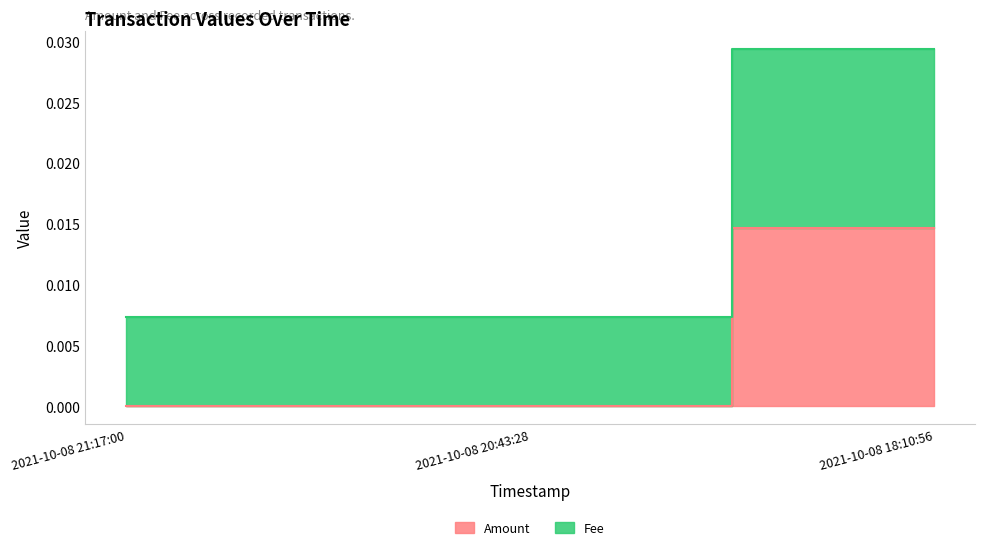

At which label is Amount closest to 0?

2021-10-08 21:17:00